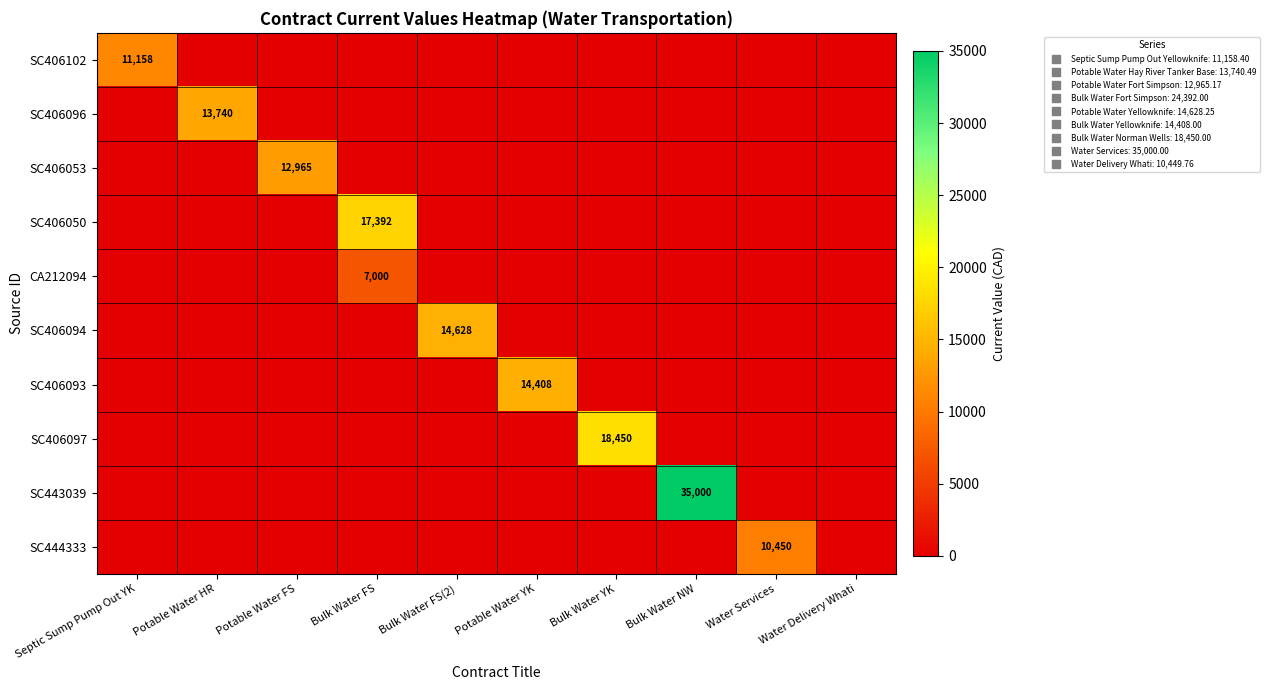

Between Potable Water HR and Bulk Water FS, which series saw the biggest shift?

SC406050